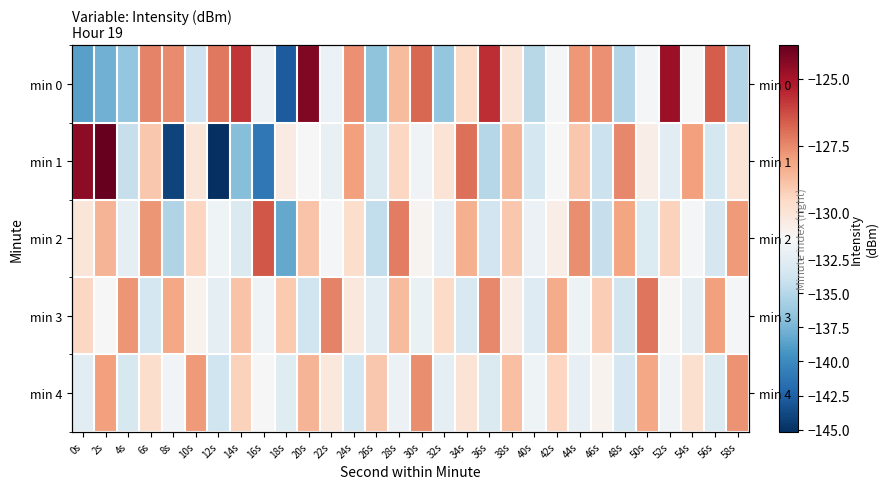

Which series has the largest range (max minus min)?

min 1